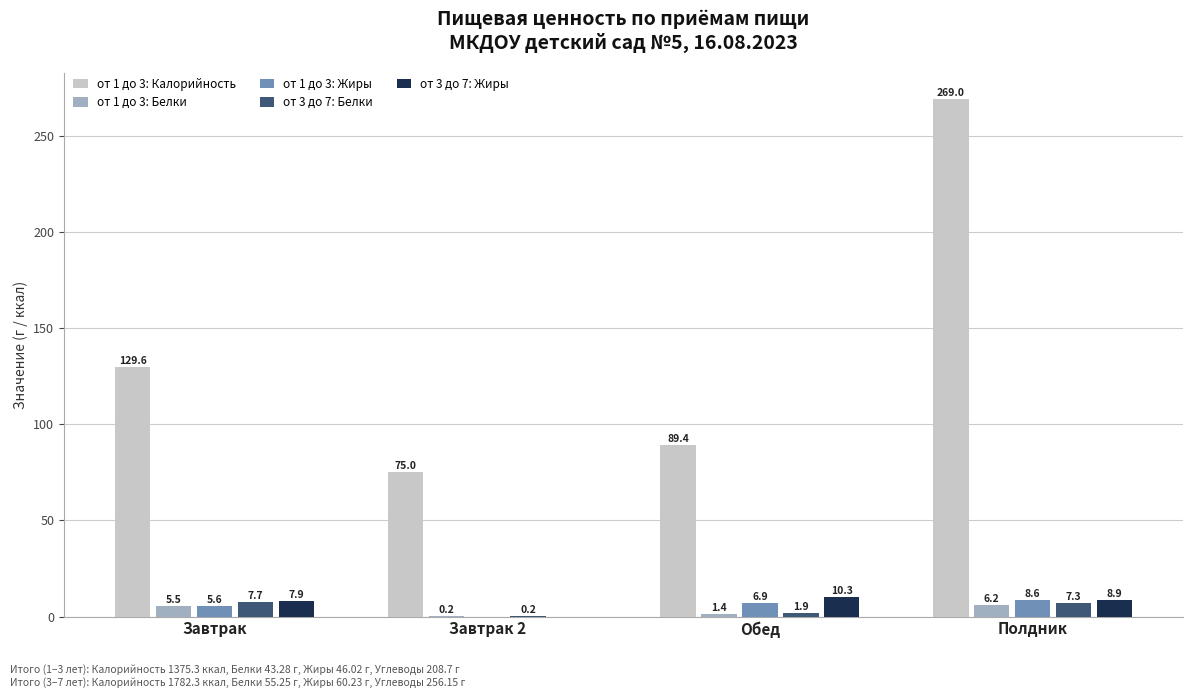

Which series has the largest range (max minus min)?

от 1 до 3: Калорийность